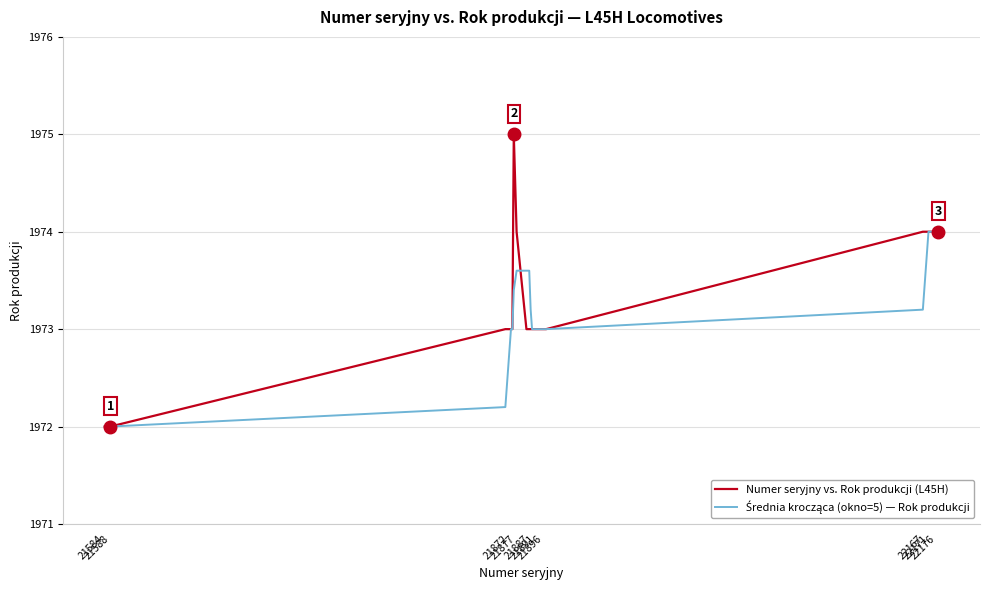

What is the maximum value shown in the chart?

1975.0